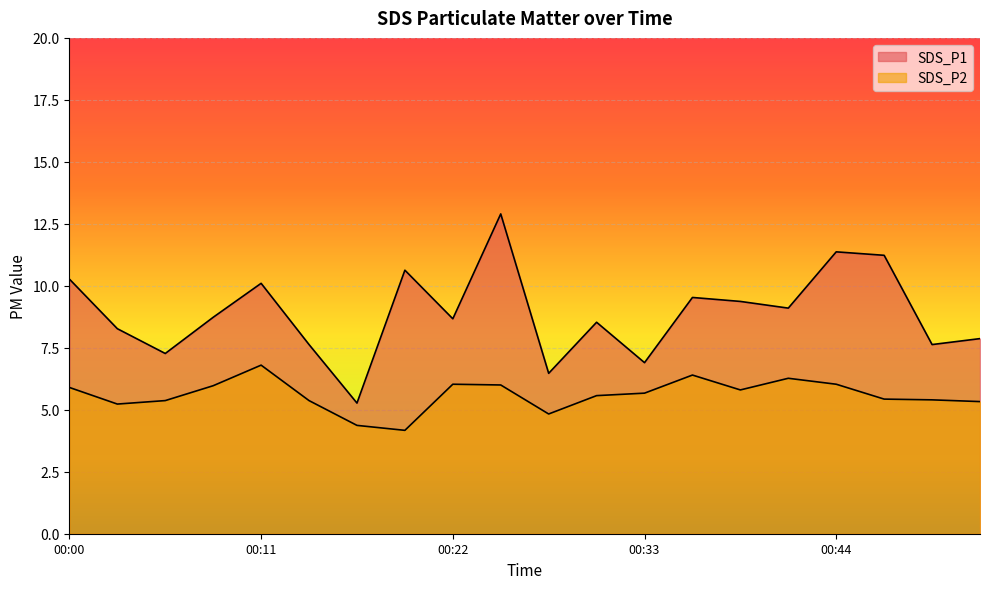

What is the maximum value for SDS_P2?

6.8